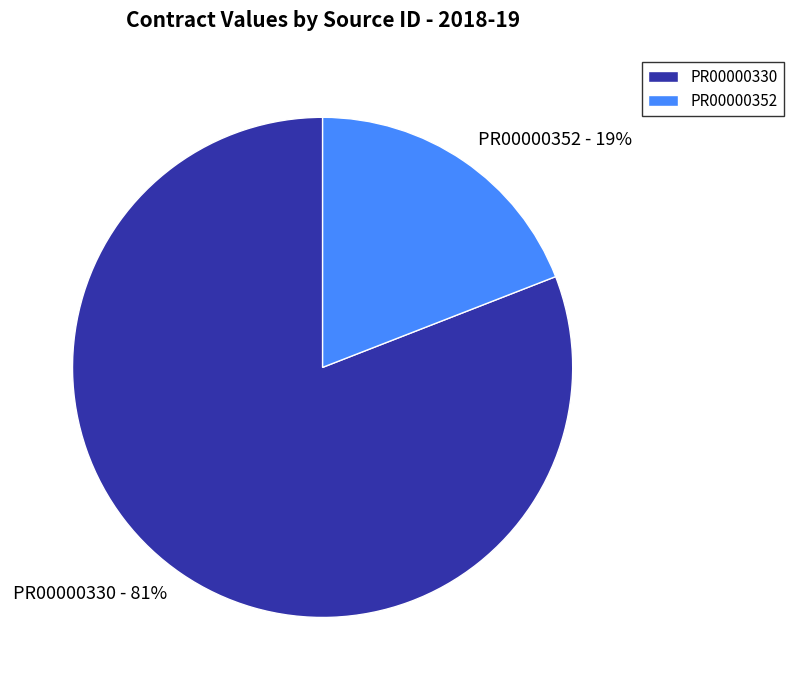

What is the majority slice?

PR00000330